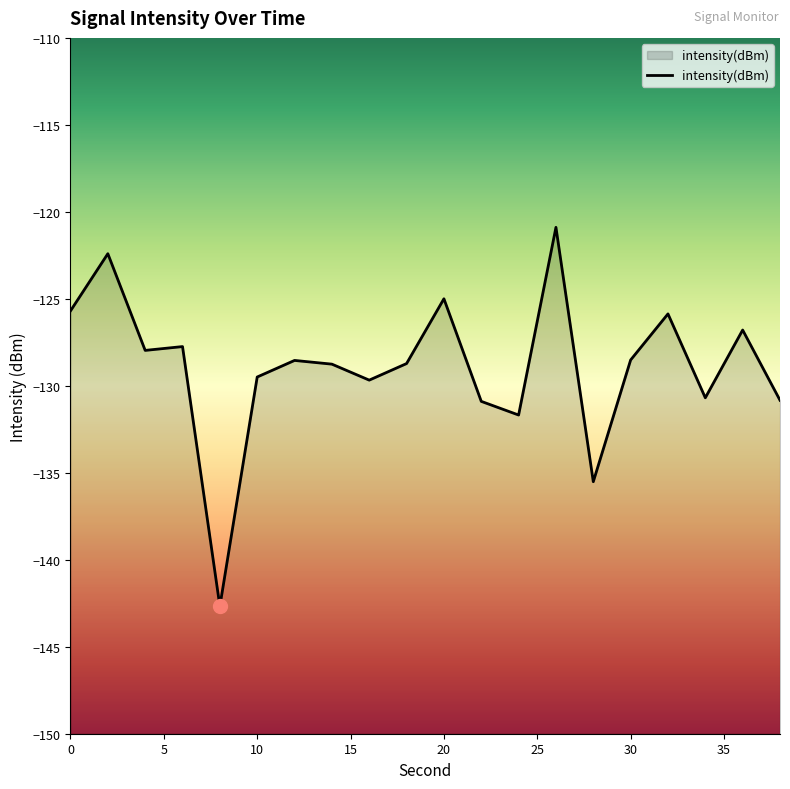

How many points are lower than both their immediate neighbors (excluding endpoints)?

6